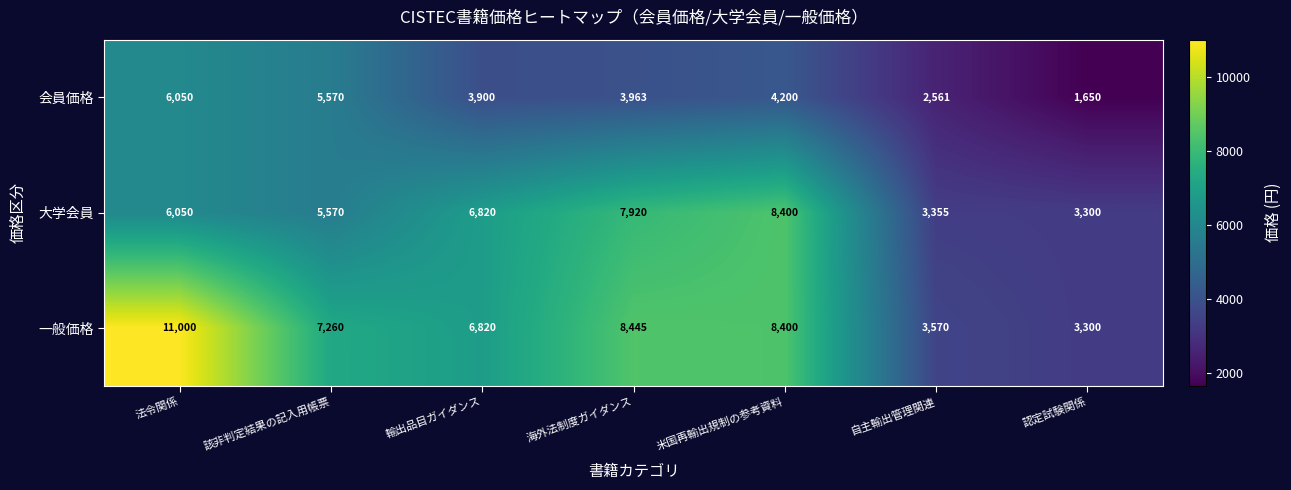

What is the greatest value displayed?

11000